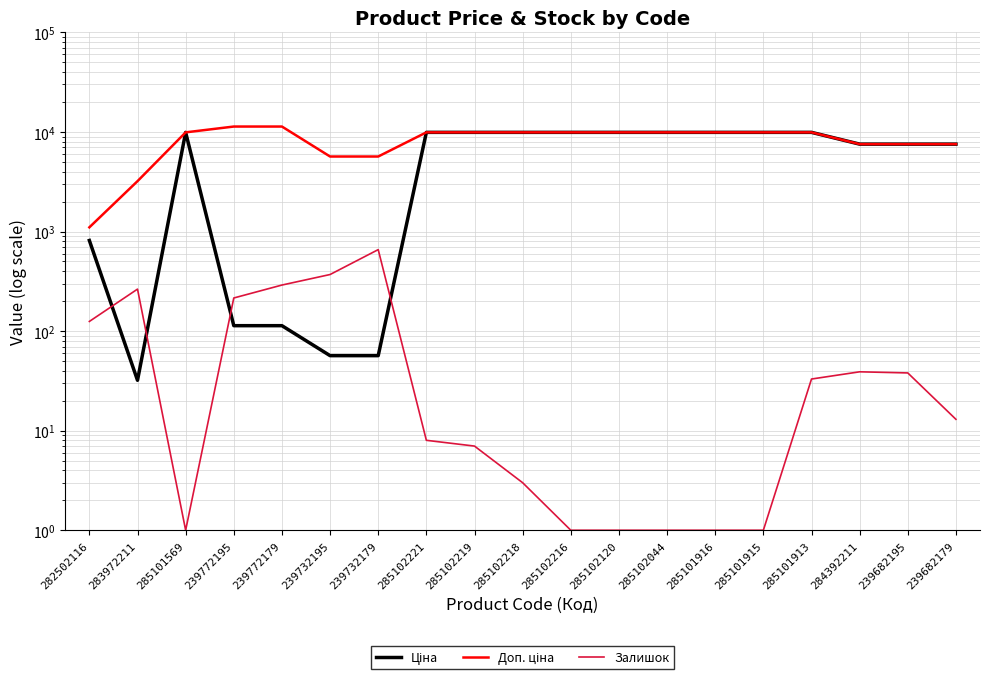

True or false: Залишок and Доп. ціна cross at least once.

False